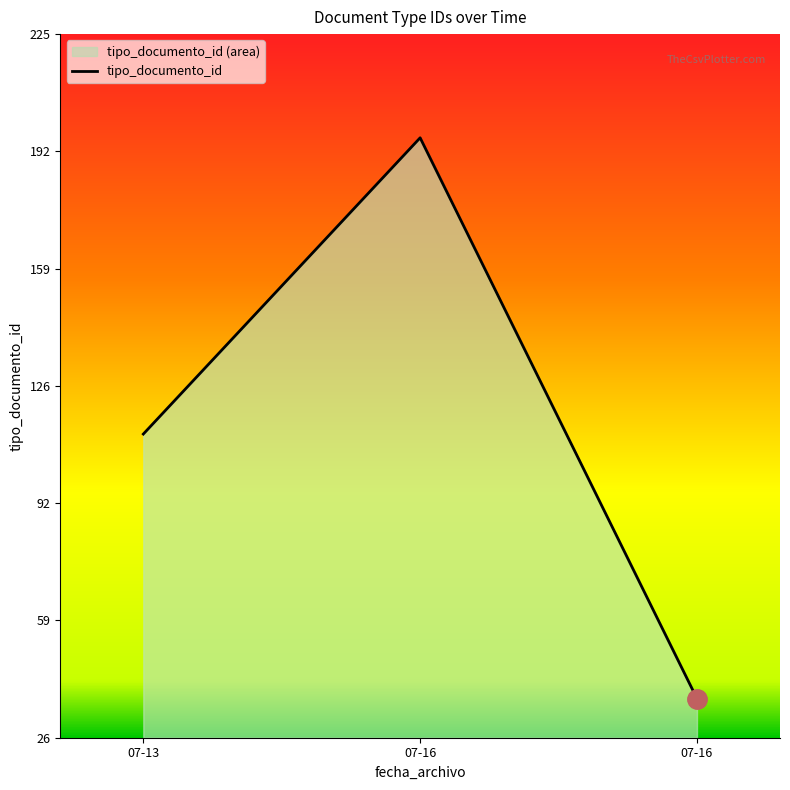

The value at 07-16 is 10. True or false?

False